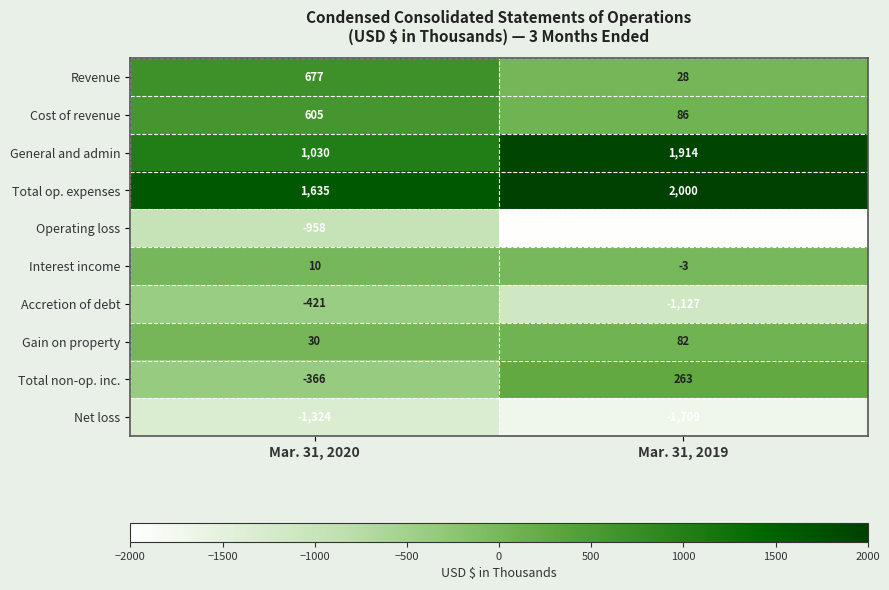

How many series are shown in this chart?

10